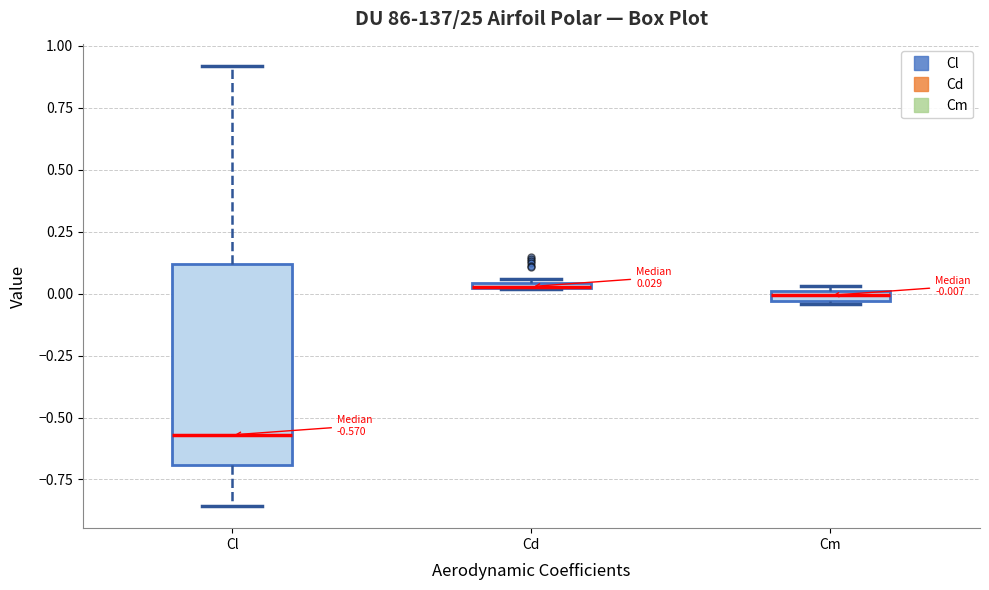

Which box is the tallest, from its lower edge to its upper edge?

Cl